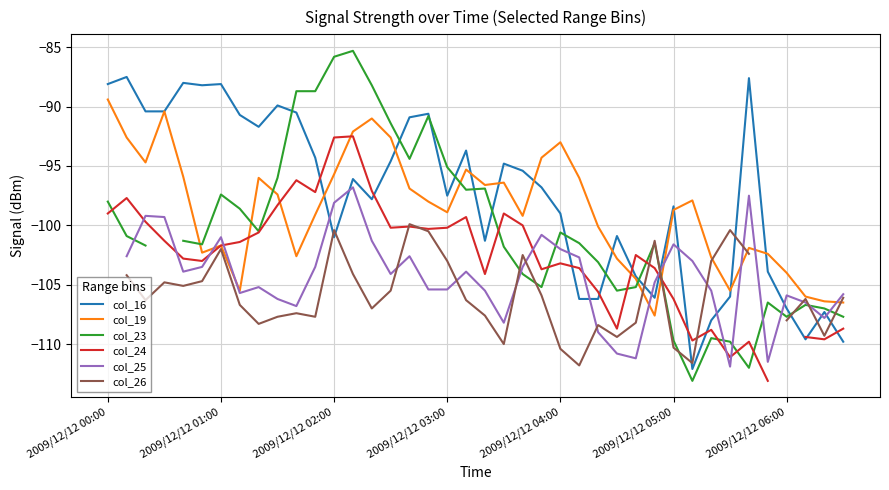

How many lines are shown in the chart?

6